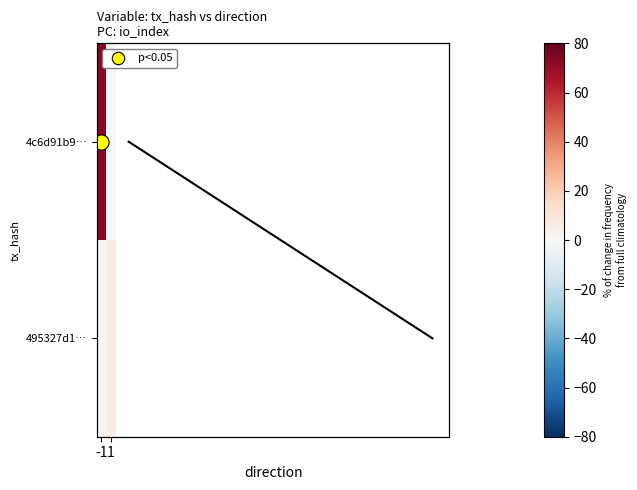

At how many categories does at least one series exceed 13?

1